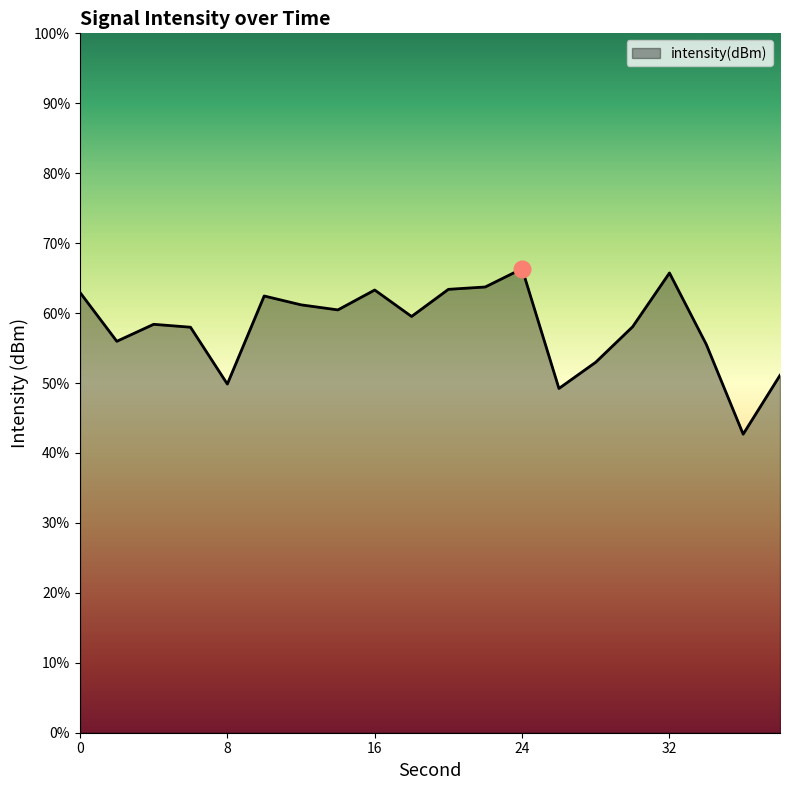

The chart shows a value of -199.9 at 17. True or false?

False